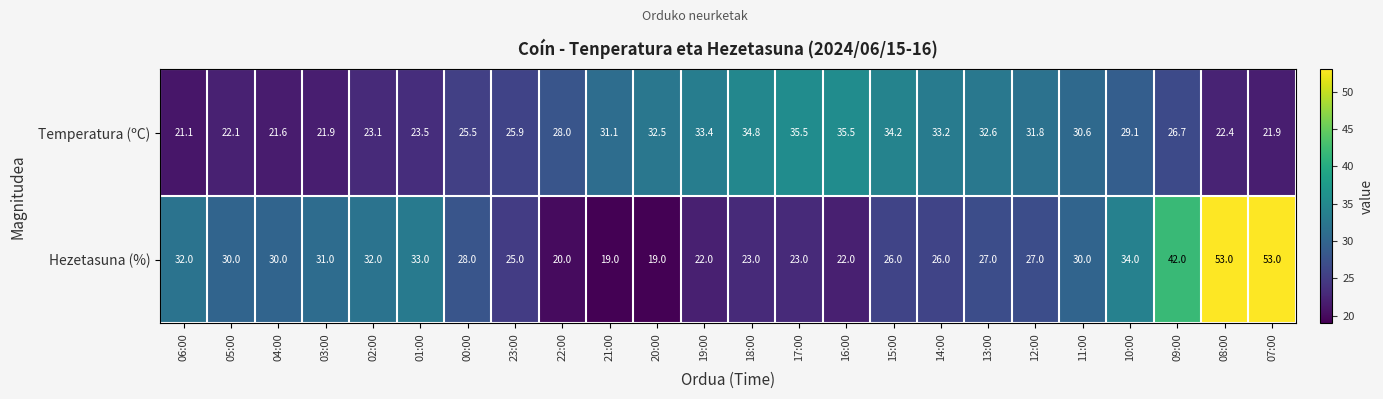

Which series changed the most between 04:00 and 02:00?

Hezetasuna (%)